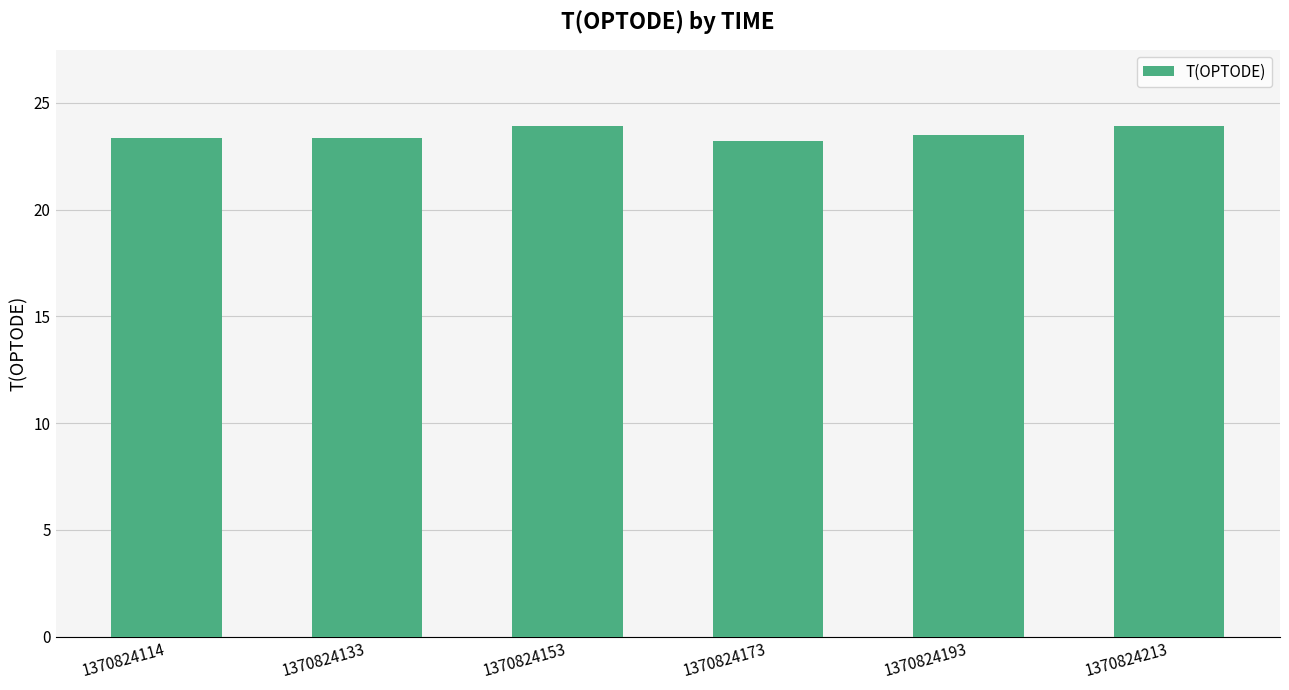

What is the value of the 4th bar from the left?

23.2